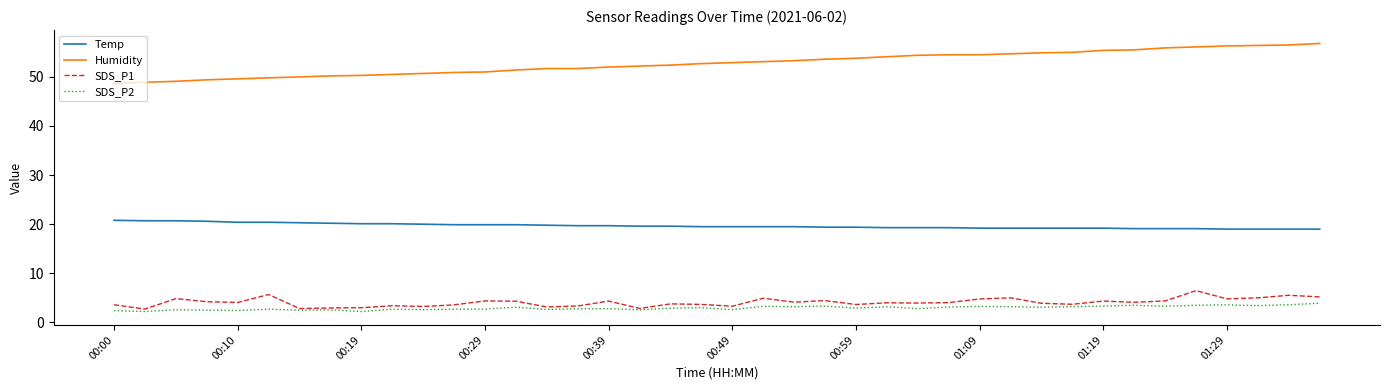

What is the maximum value for Humidity?

56.8